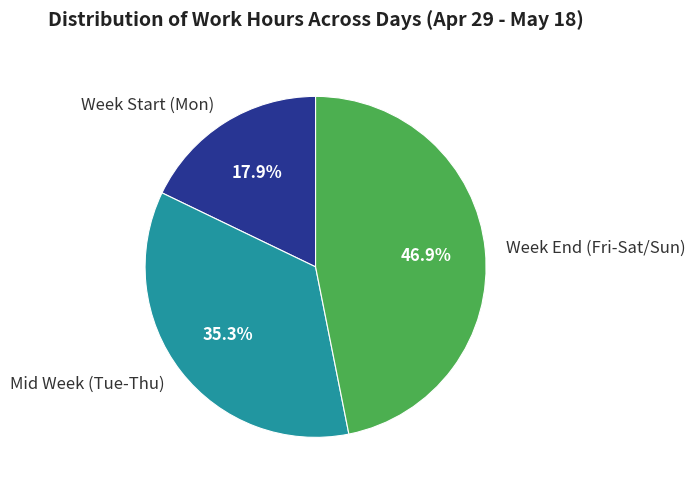

What portion of the pie excludes Week End (Fri-Sat/Sun)?

53.1%